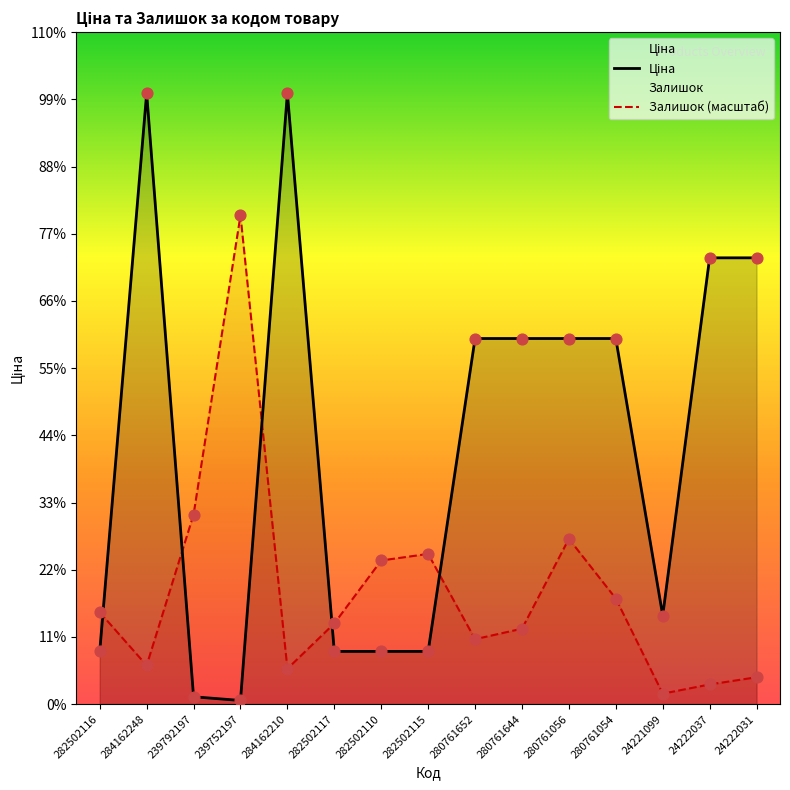

What are all the series names shown in the legend?

Ціна, Залишок (масштаб)